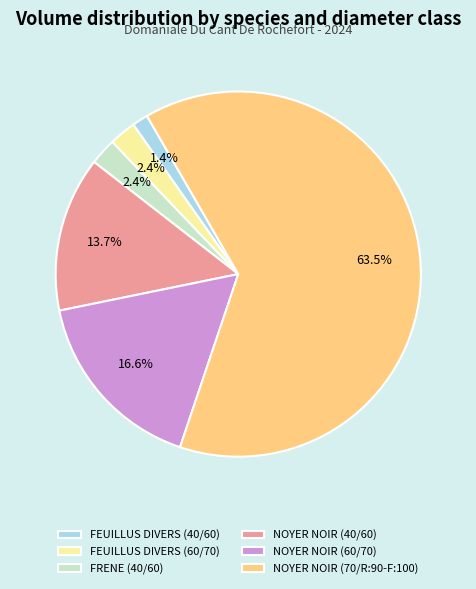

Combined, what portion of the pie is FEUILLUS DIVERS (40/60) and NOYER NOIR (40/60)?

15.1%